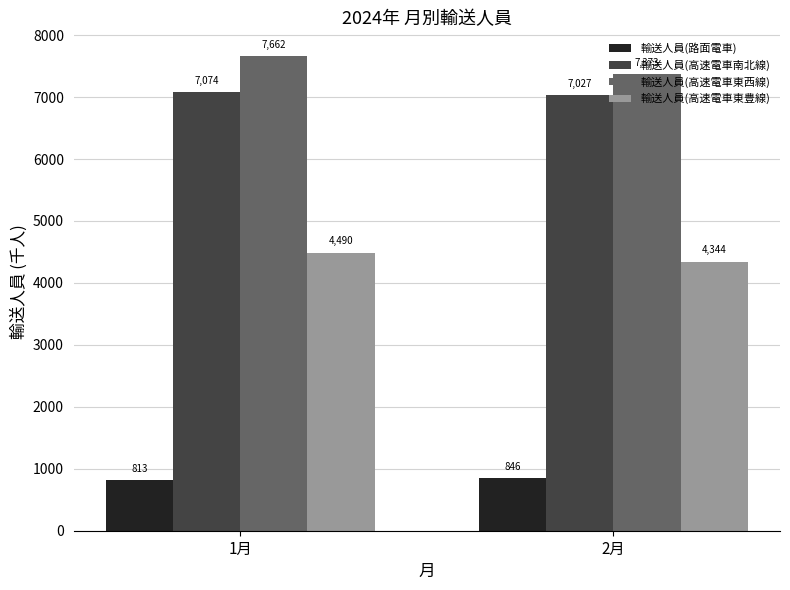

What is the value of the 輸送人員(高速電車東西線) bar at the 2nd from the left?

7373